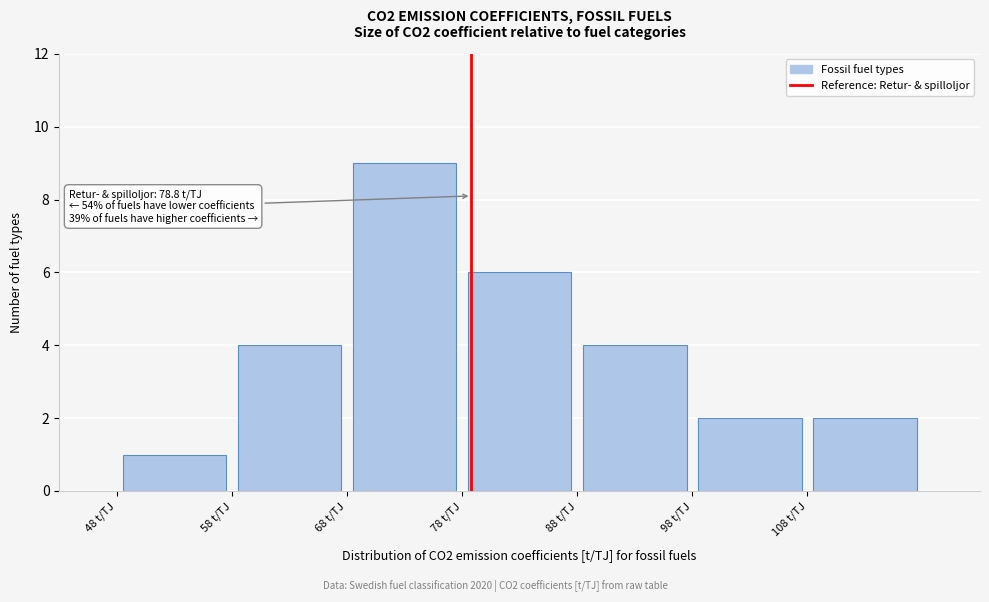

Which range on the x-axis has the tallest bar?

68 to 78